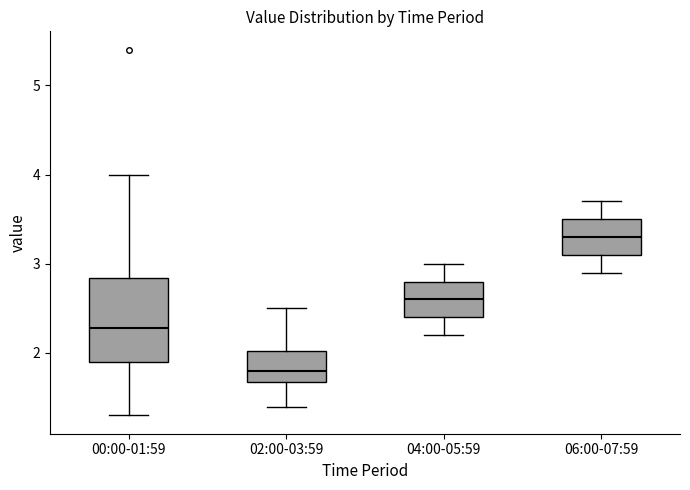

Reading left to right, read every box against the y-axis: the position of its median line, the range the box covers, and the ends of its whiskers. The values are not printed on the chart, so give them approximately, as read against the axis.

00:00-01:59: median 2.3, box 1.9 to 2.8, whiskers 1.3 to 4.0
02:00-03:59: median 1.8, box 1.7 to 2.0, whiskers 1.4 to 2.5
04:00-05:59: median 2.6, box 2.4 to 2.8, whiskers 2.2 to 3.0
06:00-07:59: median 3.3, box 3.1 to 3.5, whiskers 2.9 to 3.7